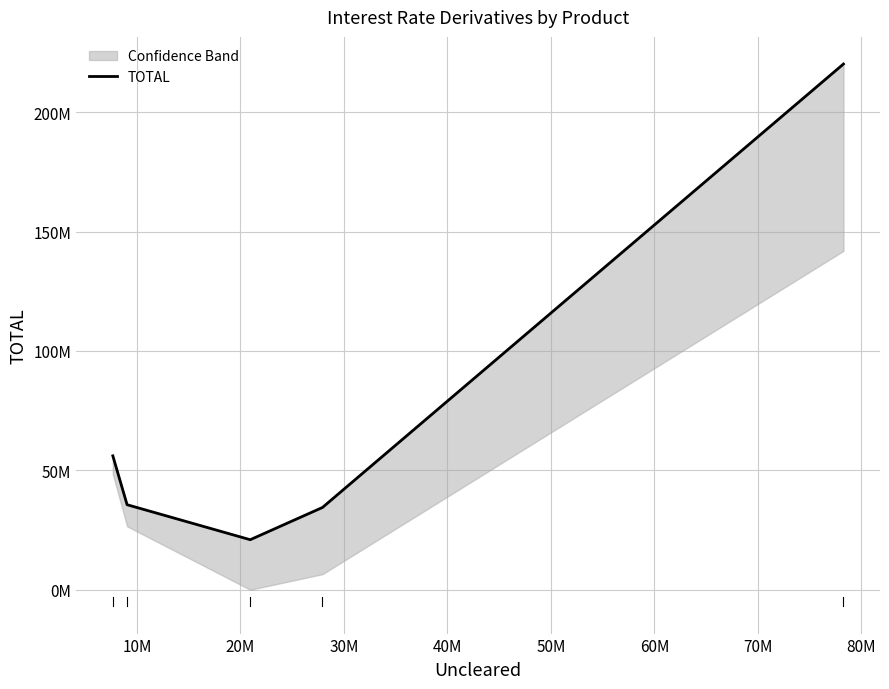

Reading left to right, extract all data points from this chart.

56077145	35610135	20953345	34457946	220176356